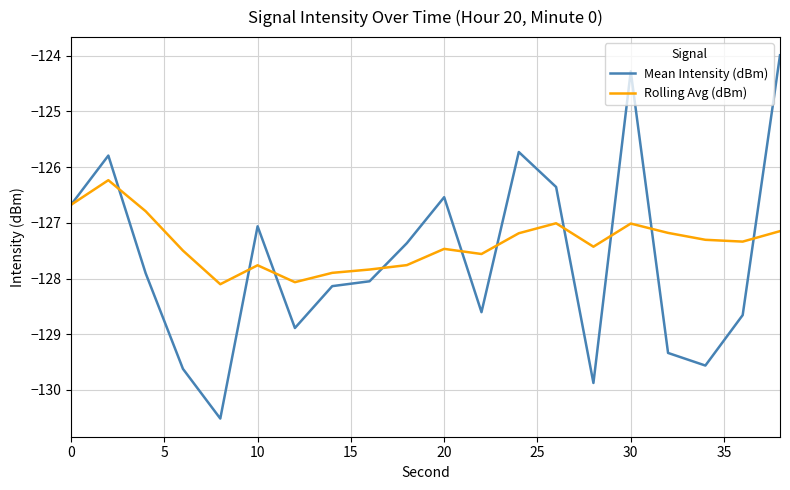

Which series has the widest spread of values?

Mean Intensity (dBm)